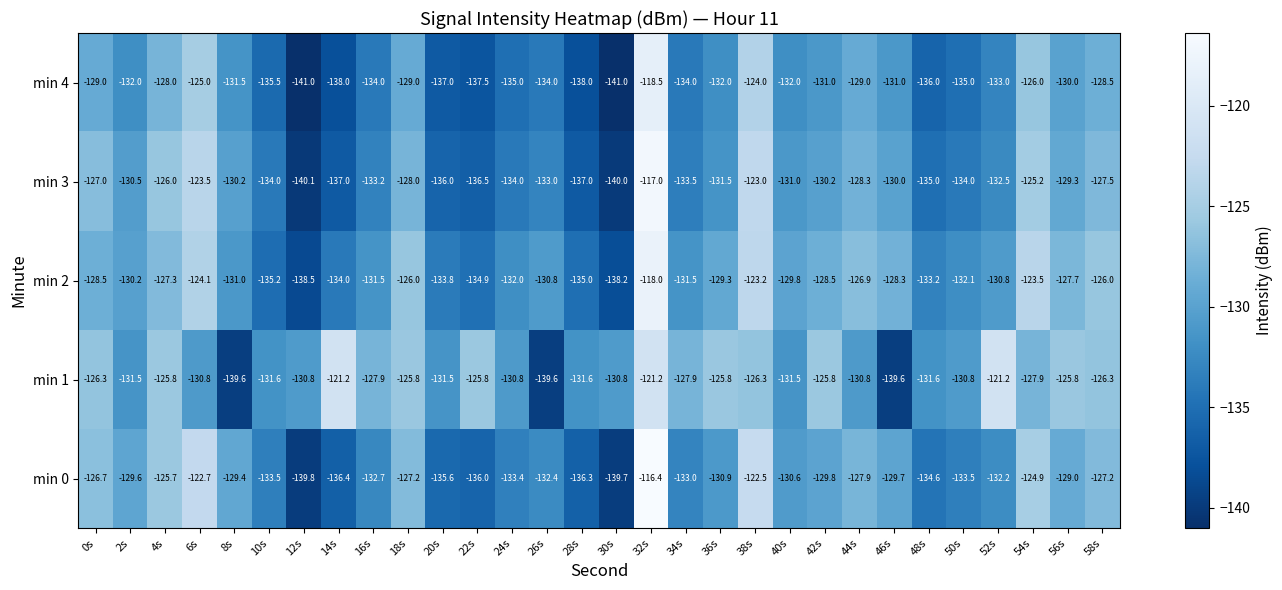

What is the sum of the min 4 values at 26s and 50s?

-269.0